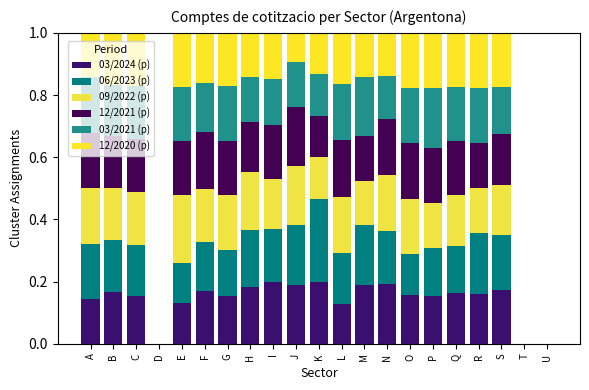

At which label does 03/2024 (p) reach its peak?

I